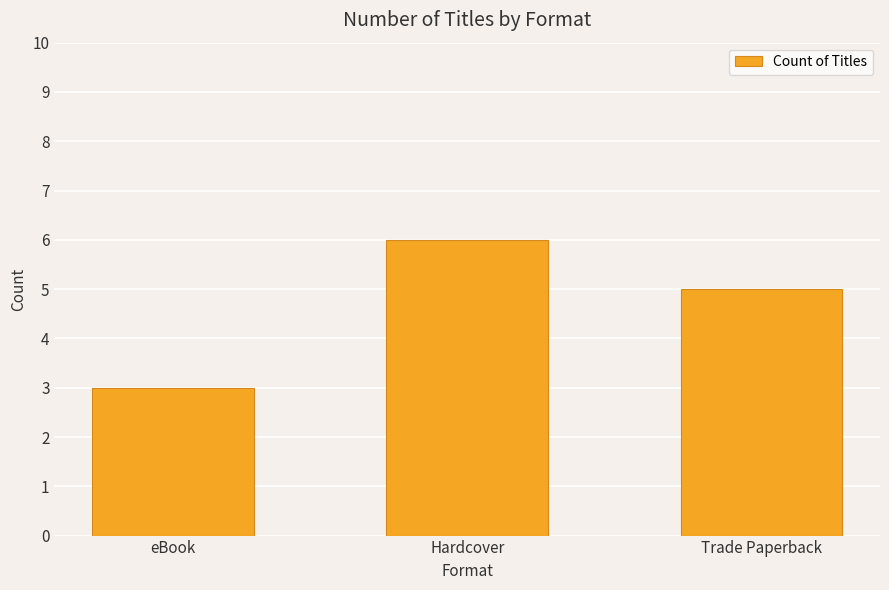

What is the ratio of the value at Hardcover to the value at eBook?

2.0